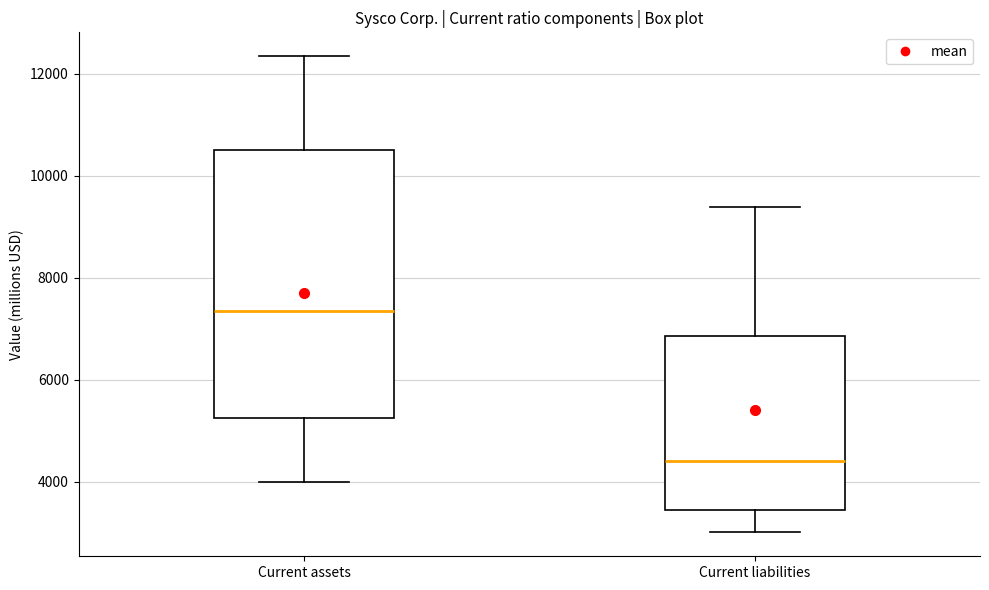

Which box has the highest median line?

Current assets